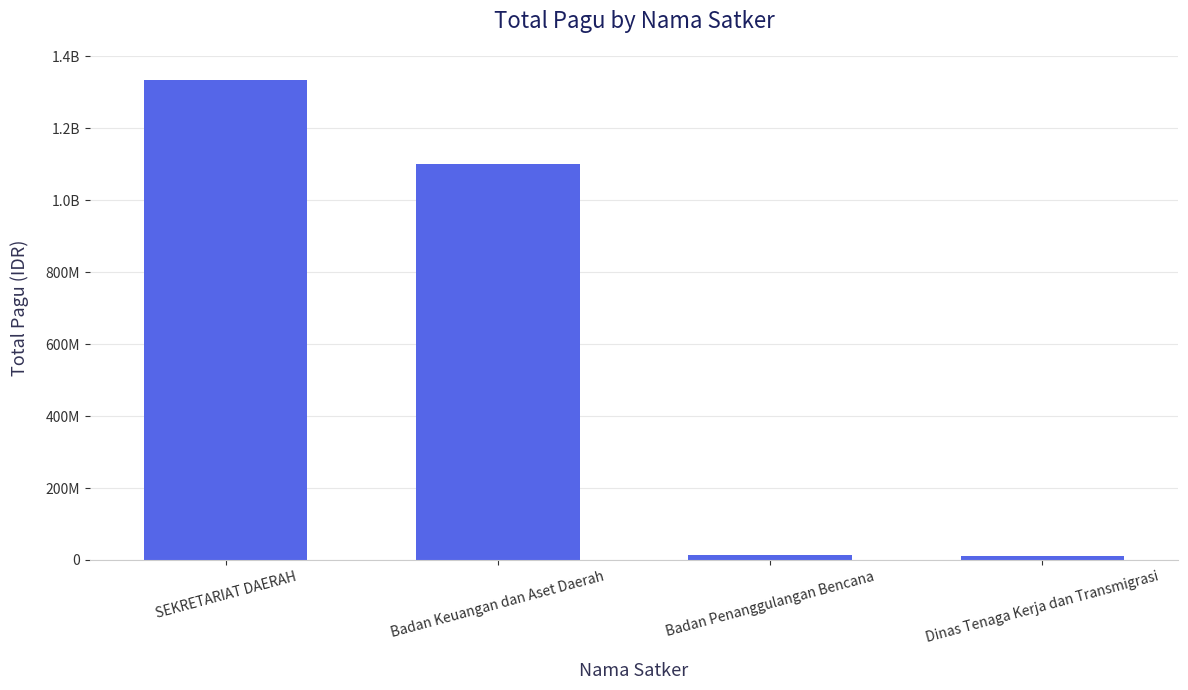

Between SEKRETARIAT DAERAH and Dinas Tenaga Kerja dan Transmigrasi, which is larger?

SEKRETARIAT DAERAH